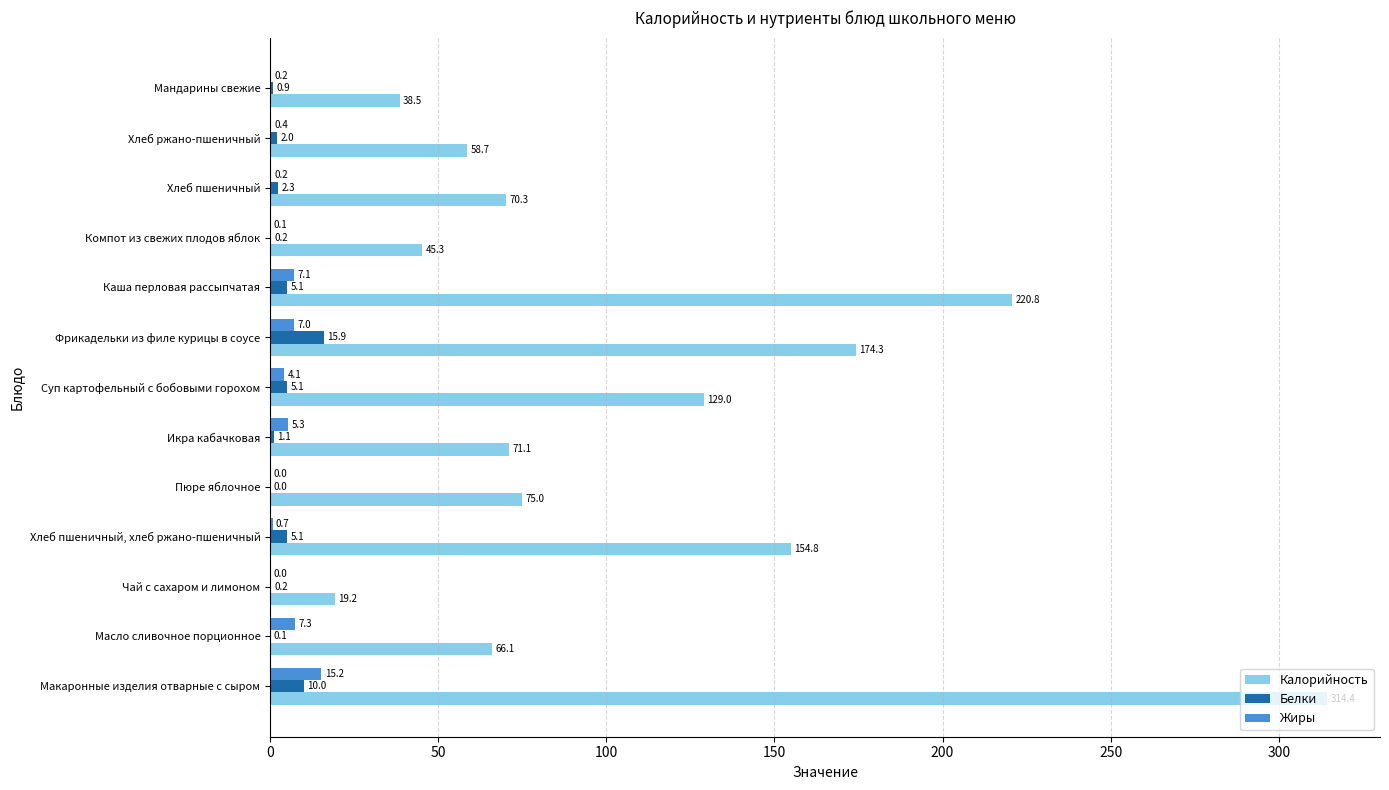

What is the sum of all Белки values?

48.0